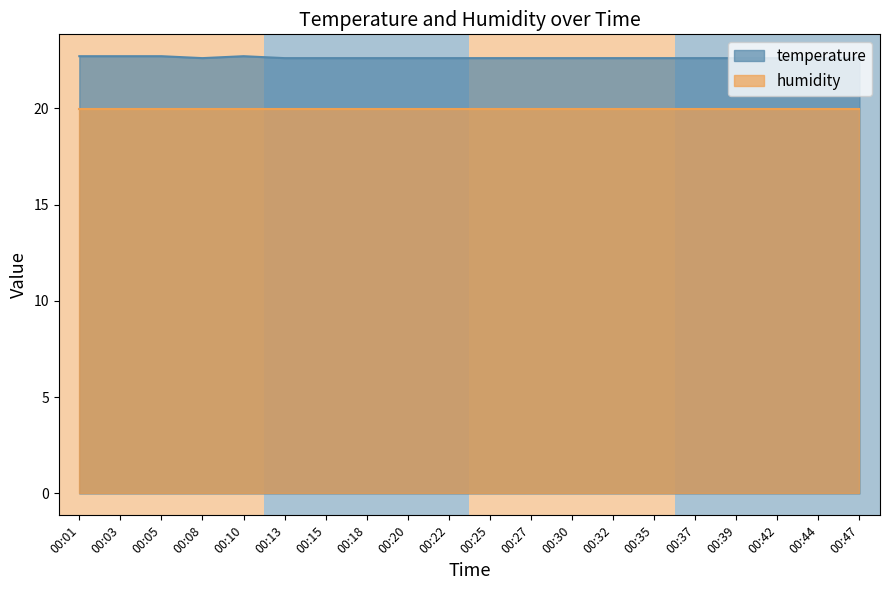

Does the chart display data point markers on the line(s)?

No